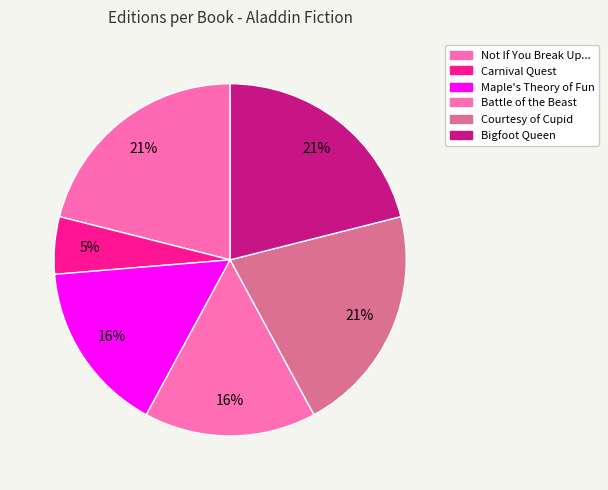

How many segments does this pie chart have?

6